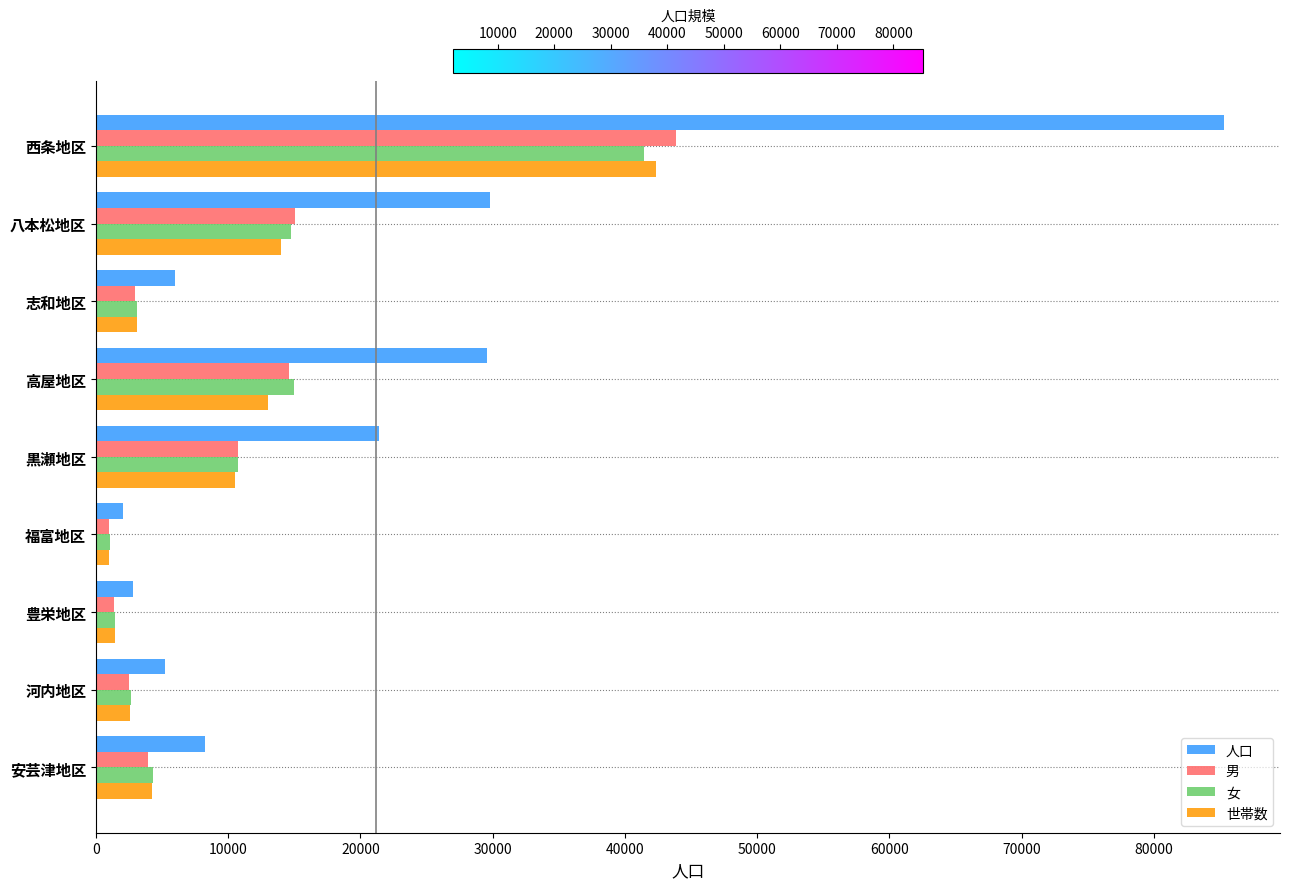

What is the difference between the highest and lowest values at 安芸津地区?

4315